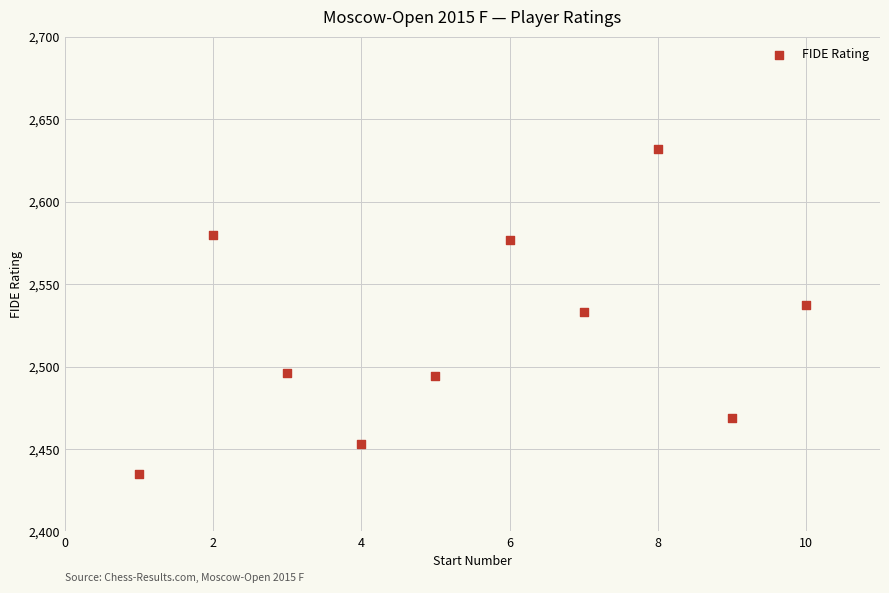

What is the range of X values (max minus min)?

9